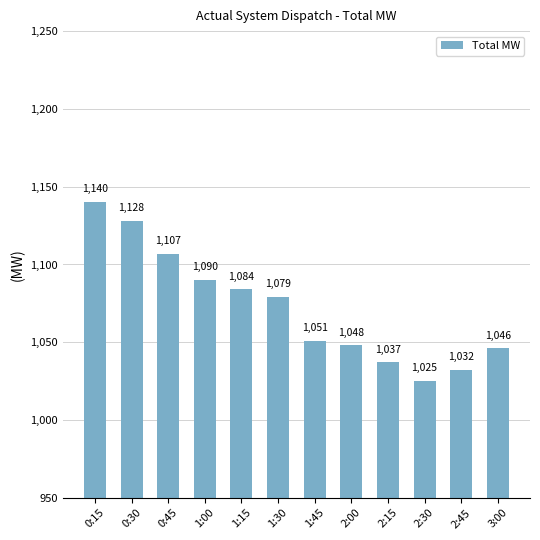

What is the difference between the values at 2:30 and 2:15?

12